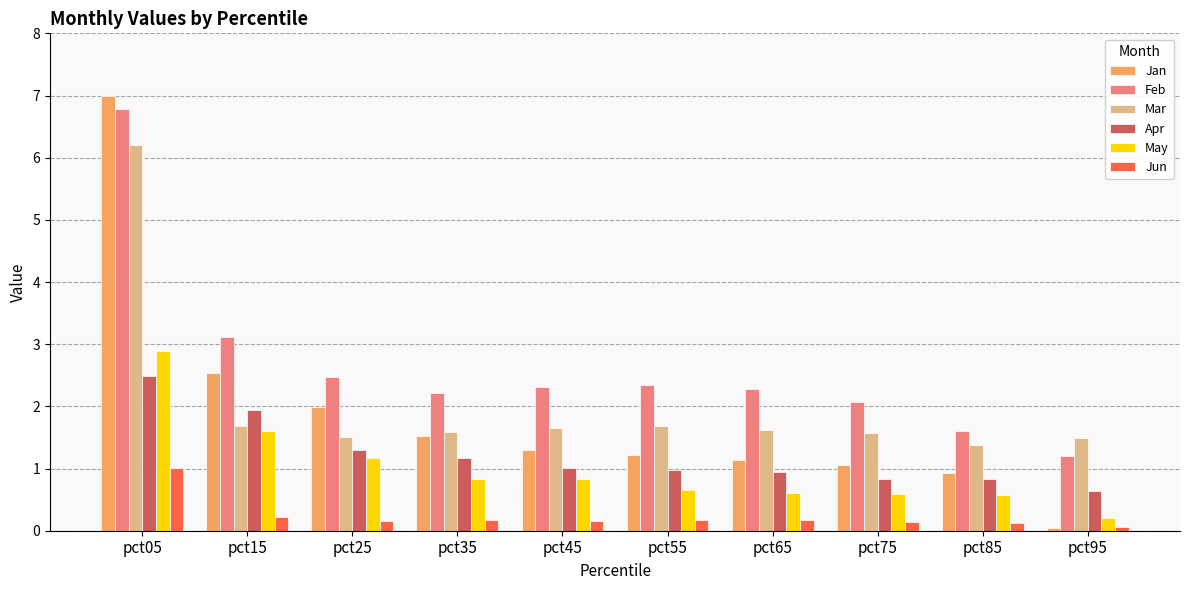

Is it true that Apr equals 1.2 at pct35?

True